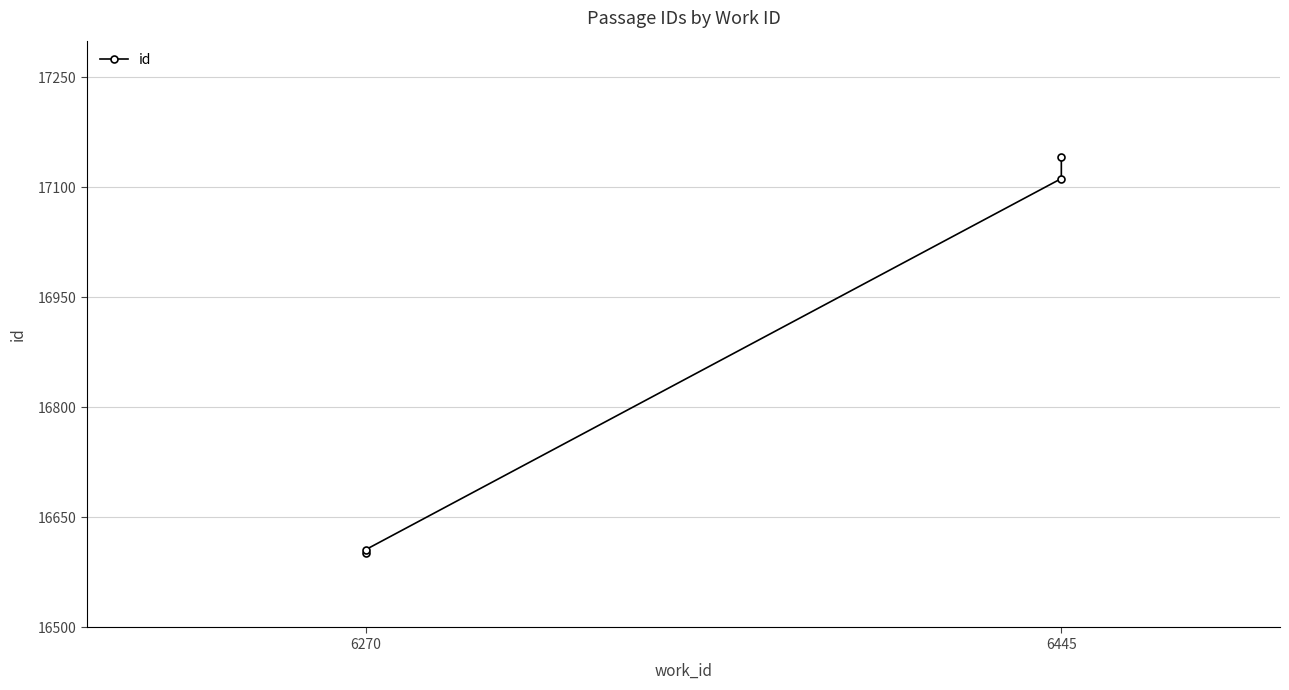

At which label is the value closest to 16872?

6445